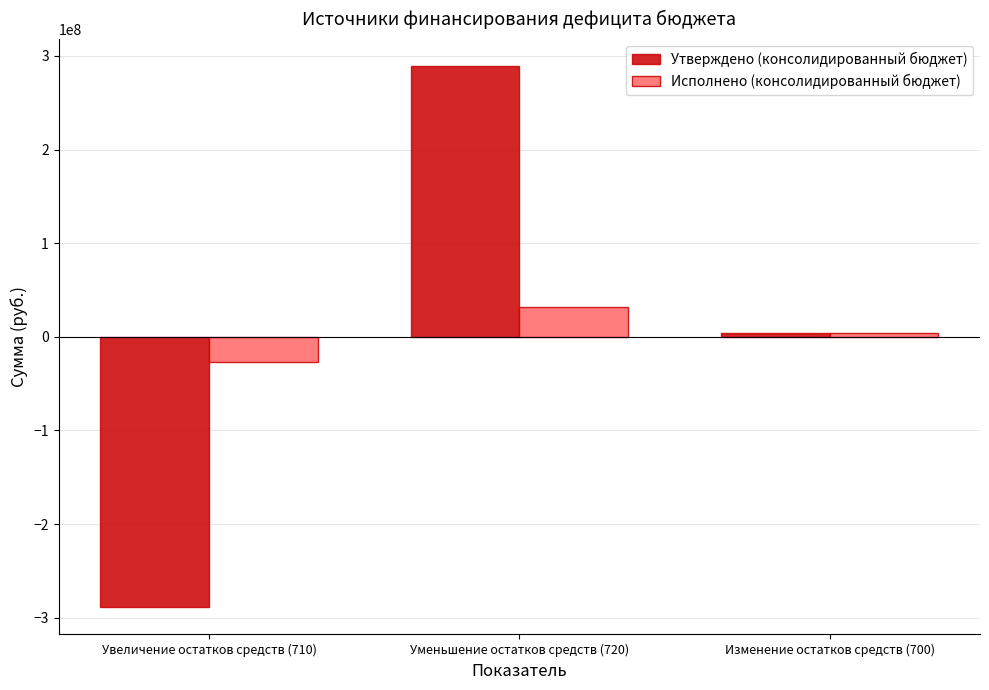

What is the label of the 2nd bar from the right?

Уменьшение остатков средств (720)